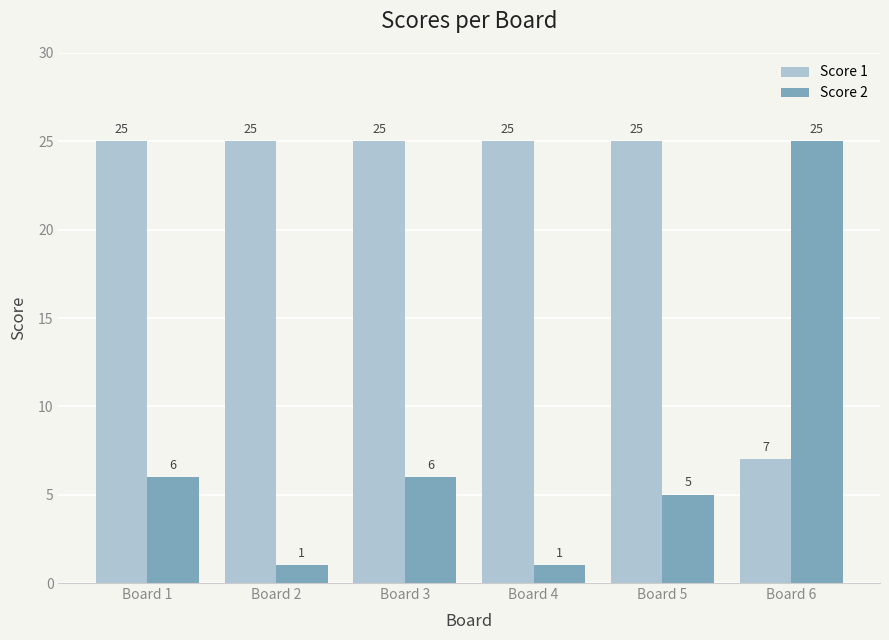

Which series has the largest total across all categories?

Score 1